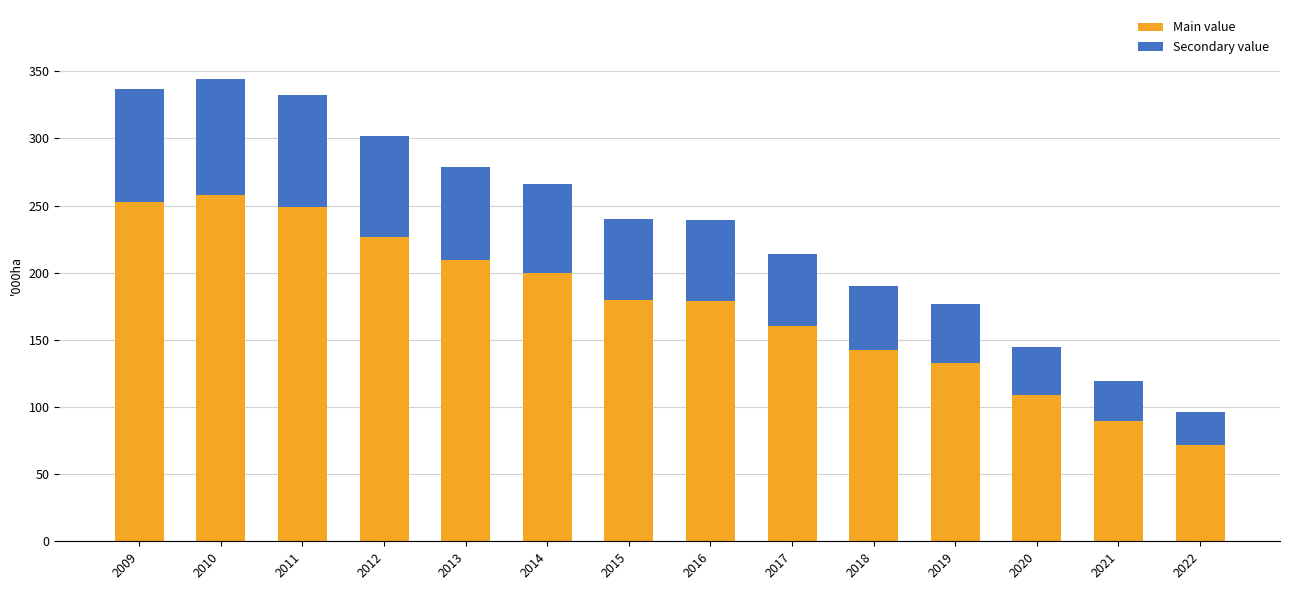

What is the average value of the Main value series?

175.7